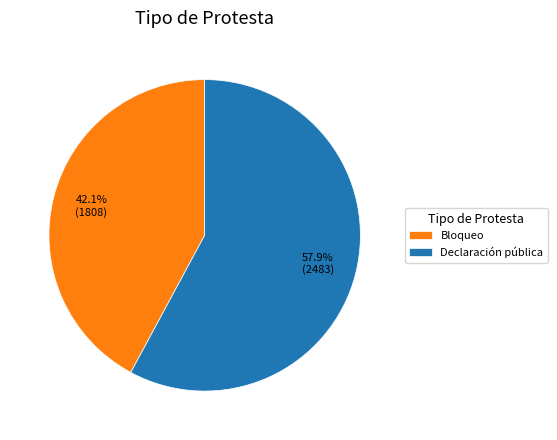

Rank the categories by value from lowest to highest.

Bloqueo, Declaración pública